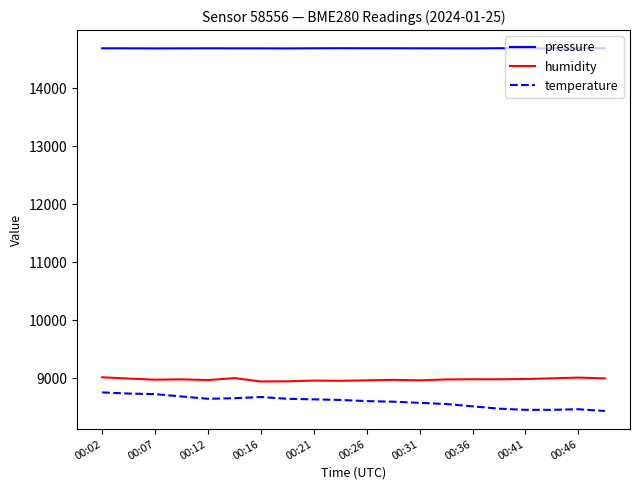

Which series has the largest total across all categories?

pressure